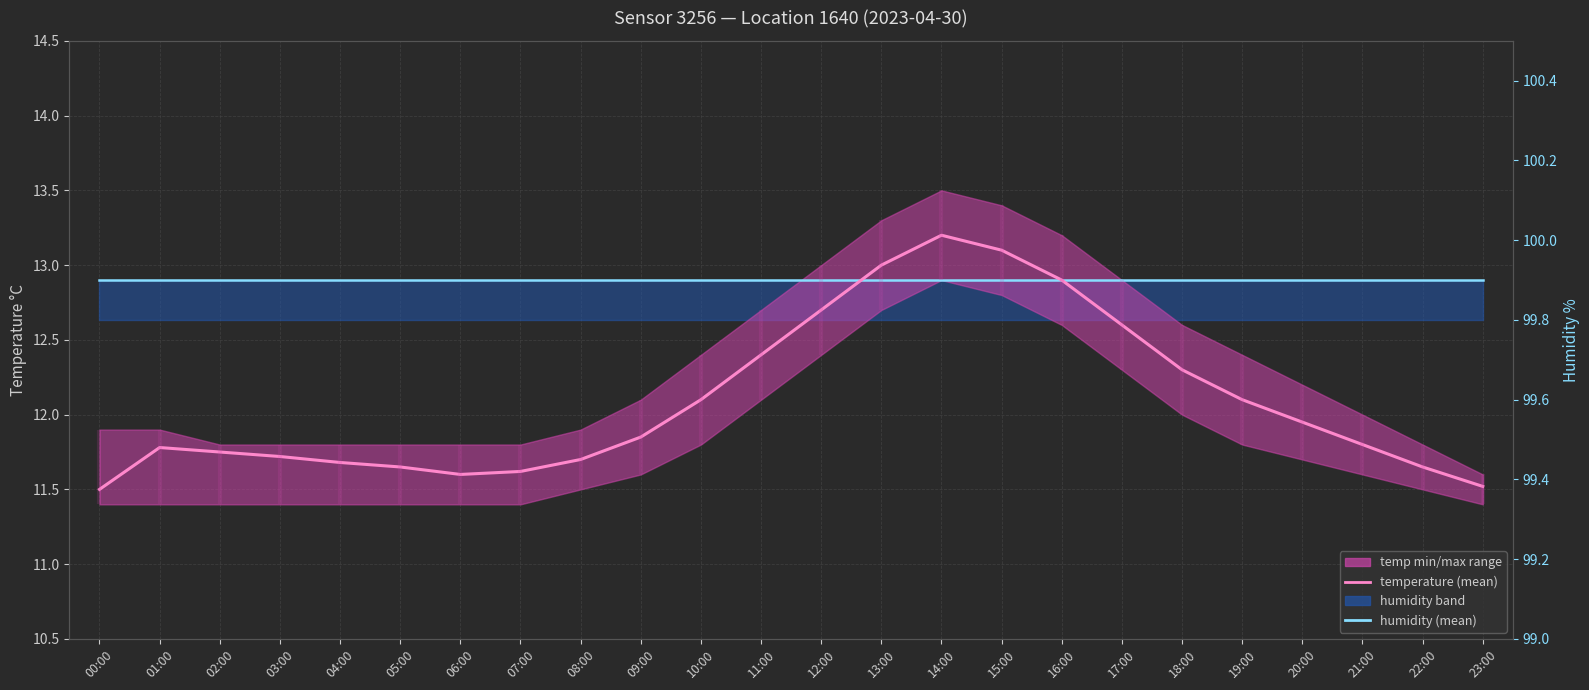

At which category is the sum across all series the highest?

14:00